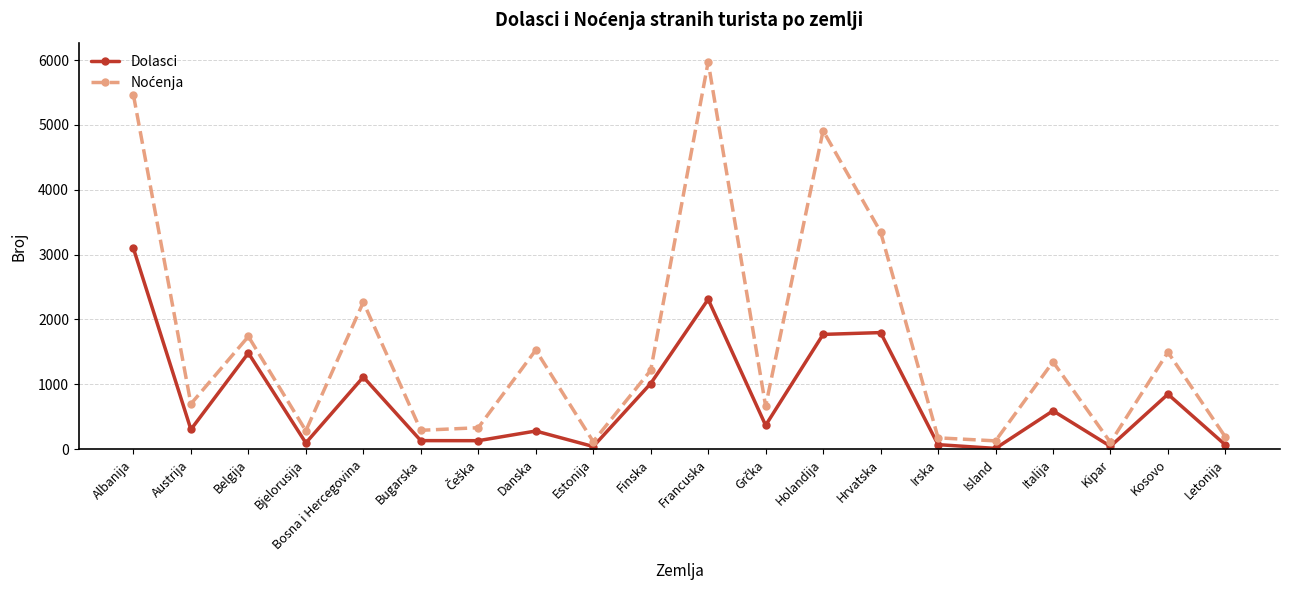

In Dolasci, how many points are higher than both neighbors (excluding endpoints)?

7